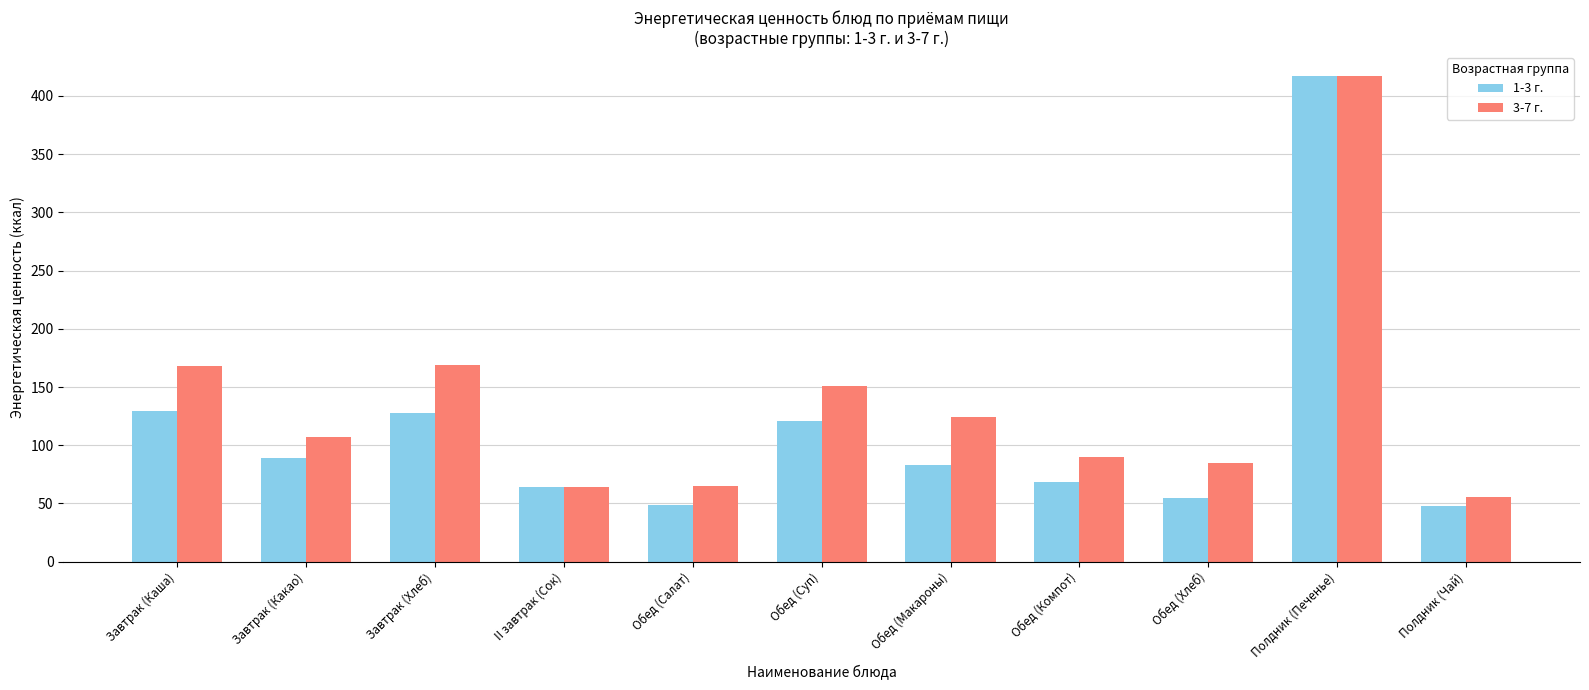

What is the average value of the 3-7 г. series?

135.9